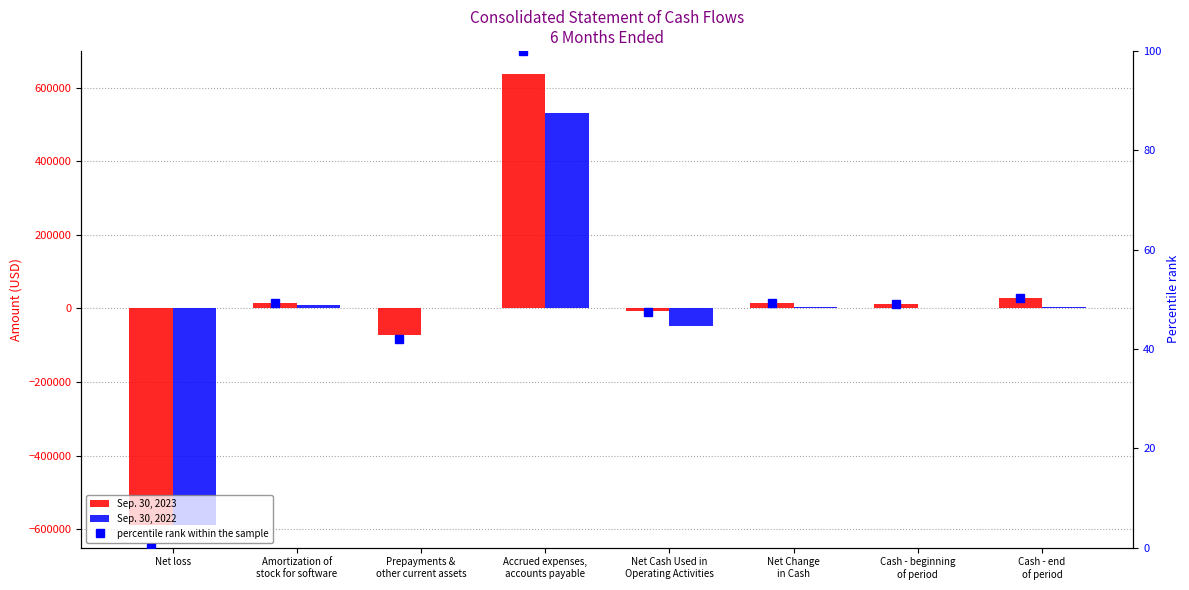

What is the highest value of the Sep. 30, 2022 series?

531541.0